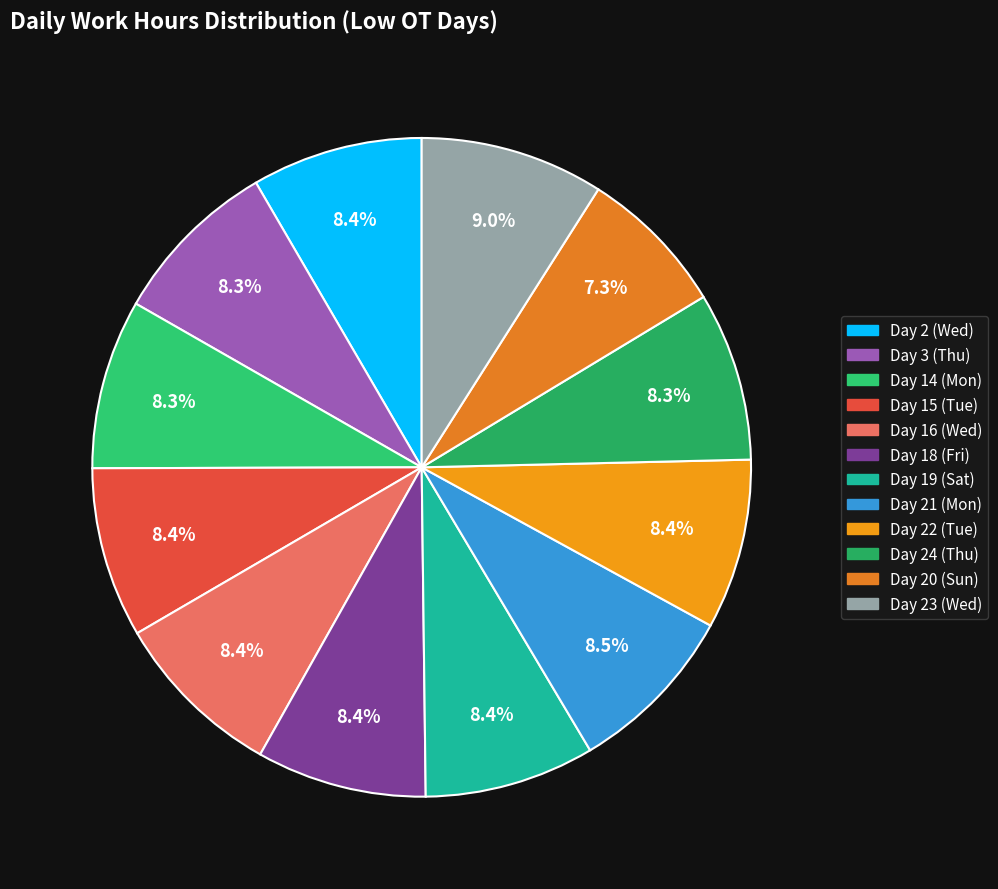

Combined, do Day 22 (Tue) and Day 20 (Sun) account for over 50%?

No